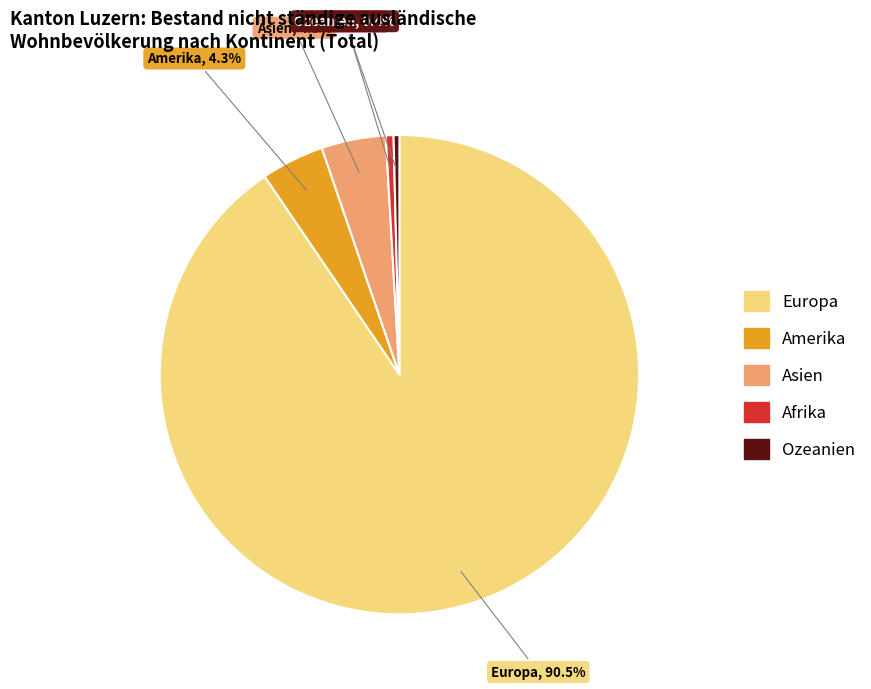

What percentage is the Amerika slice, to the nearest percent?

4%